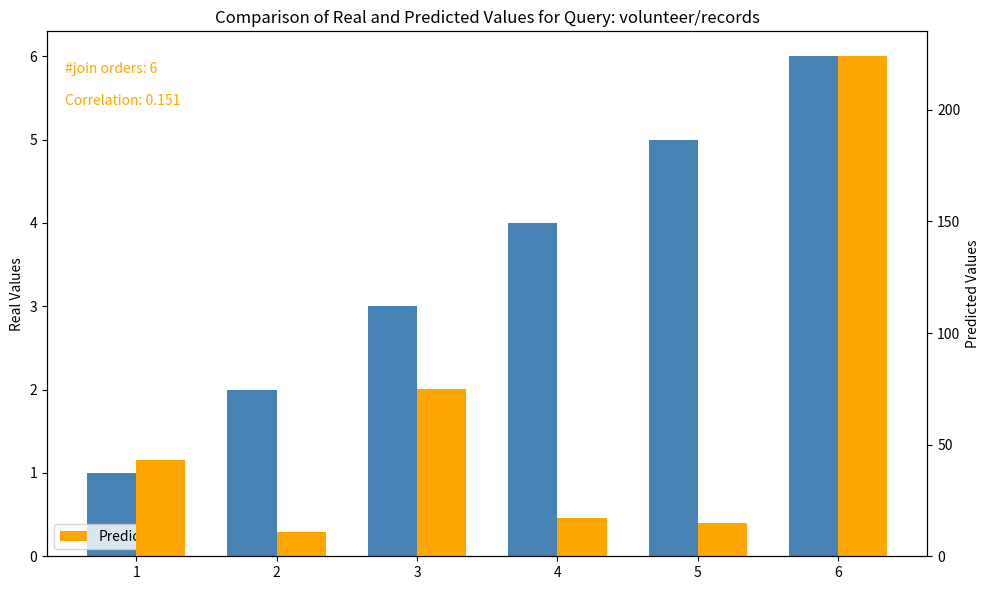

Is it true that Real Values equals 3 at 5?

False